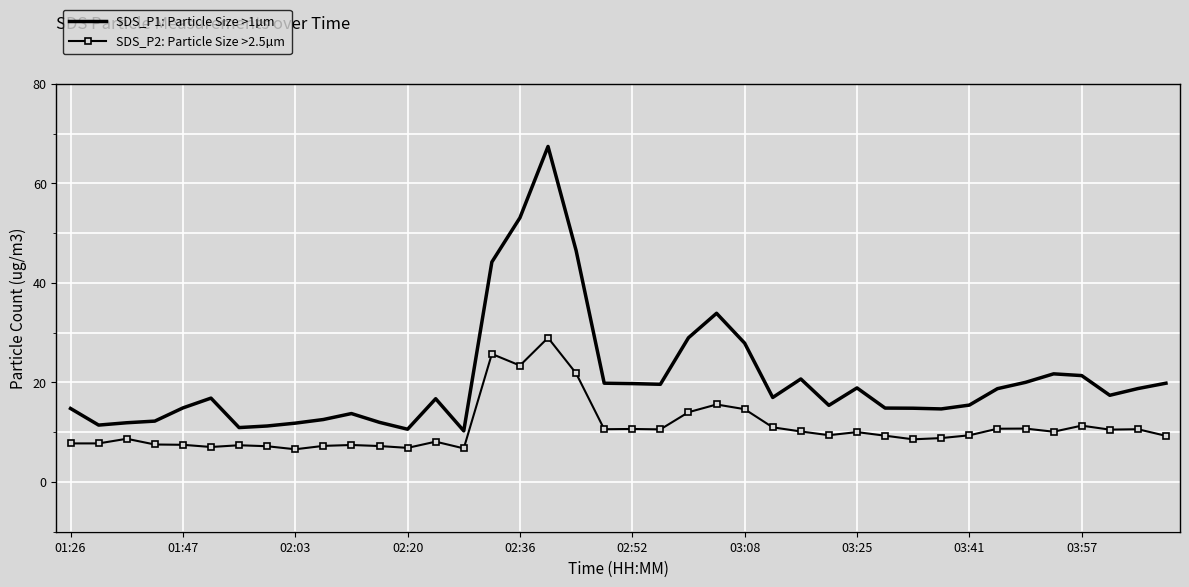

True or false: SDS_P2: Particle Size >2.5µm and SDS_P1: Particle Size >1µm cross at least once.

False